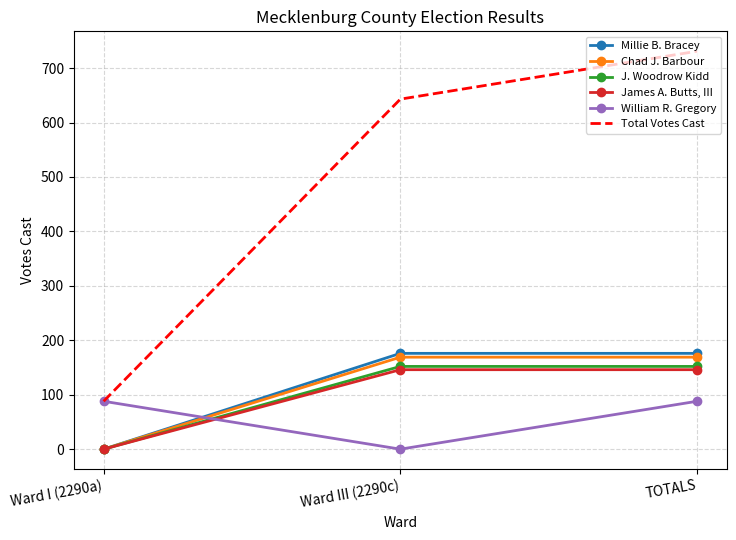

Read the J. Woodrow Kidd value at TOTALS.

152